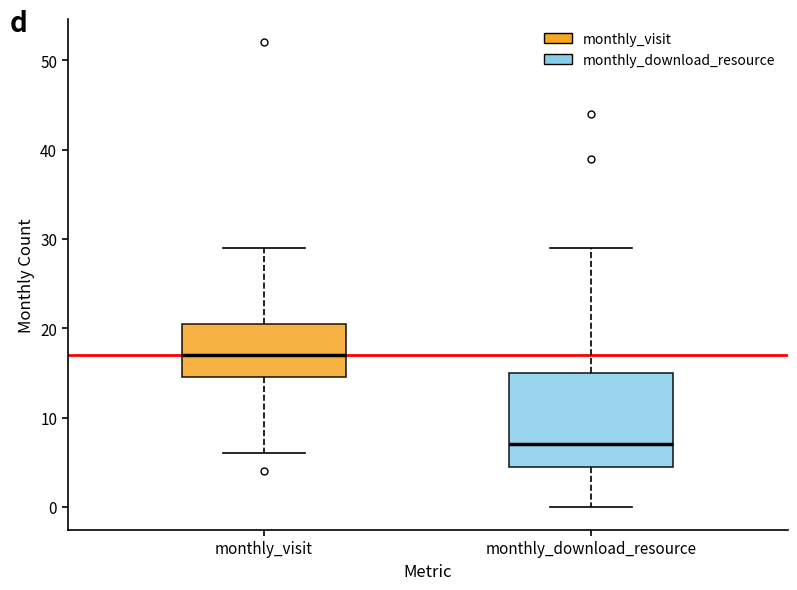

Which box's median line is the highest?

monthly_visit